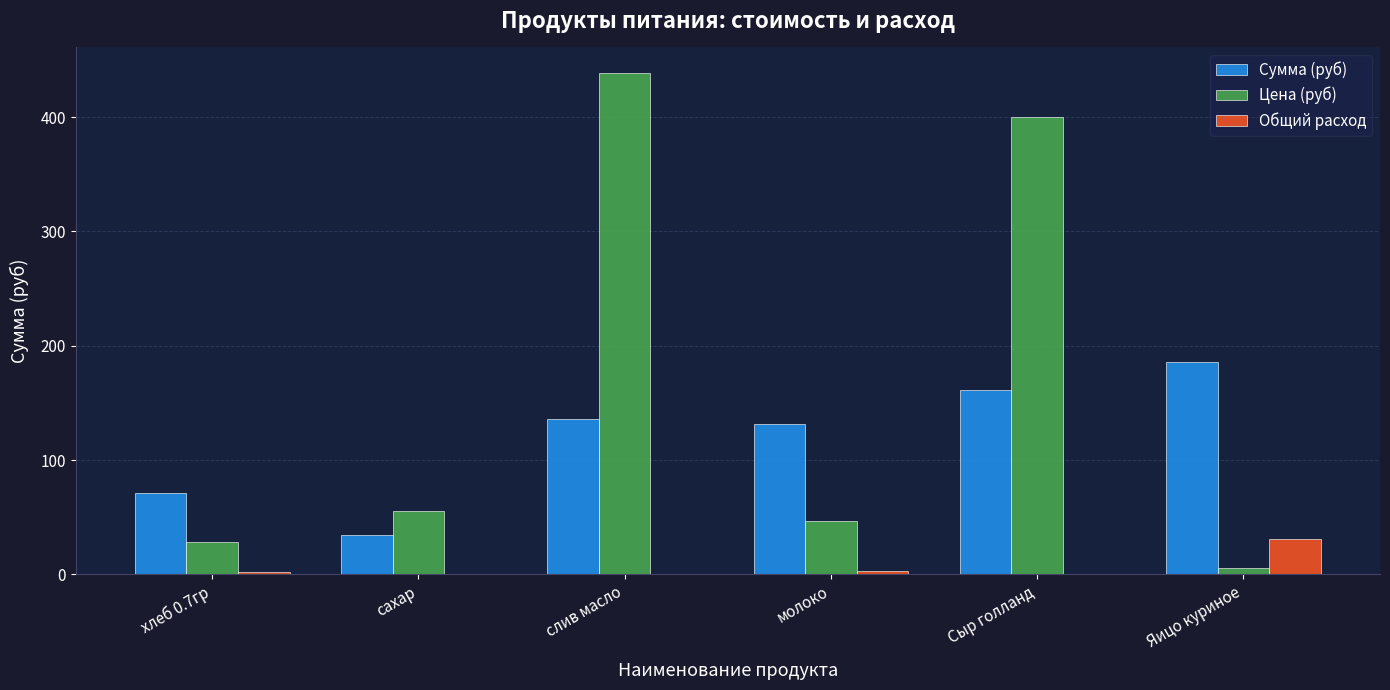

What is the maximum value shown in the chart?

438.9